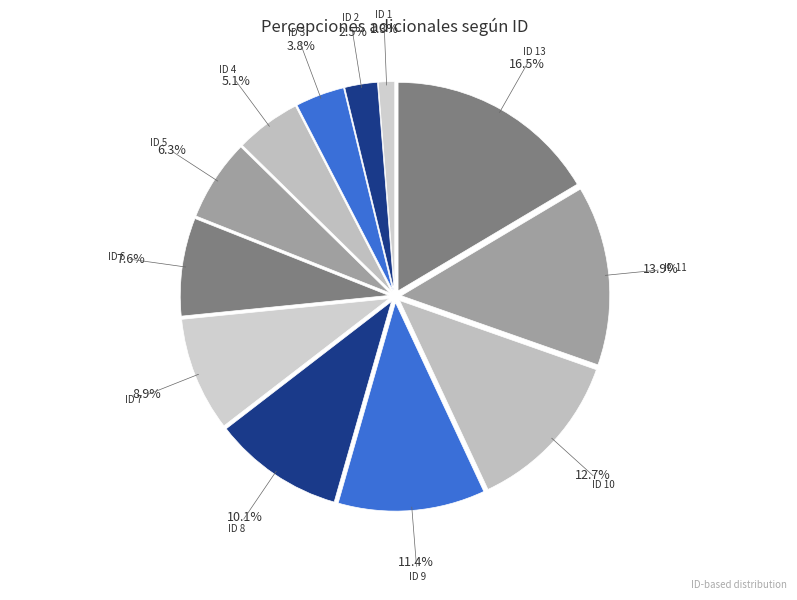

Does ID 8 represent more than half of the total?

No